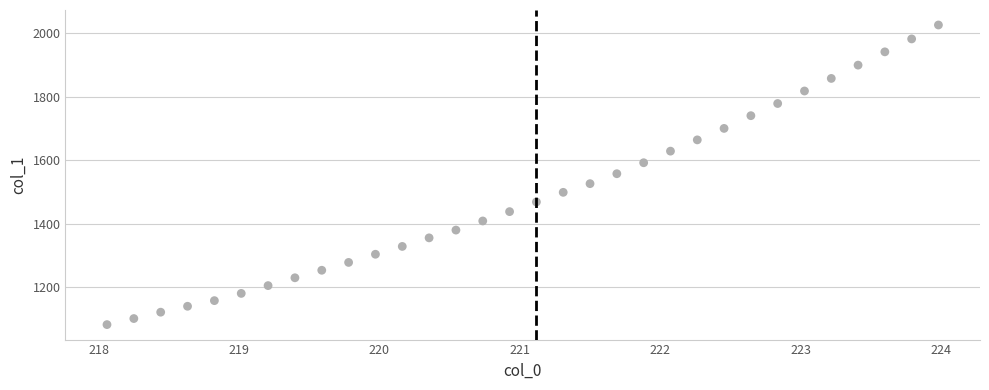

What is the range of Y values (max minus min)?

945.8